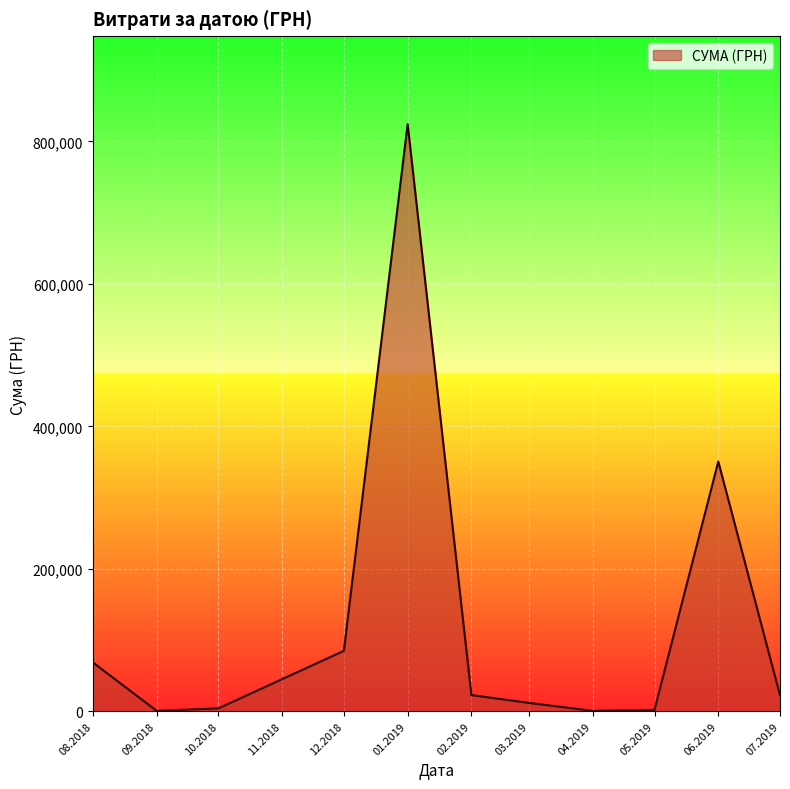

How many lines are shown in the chart?

1